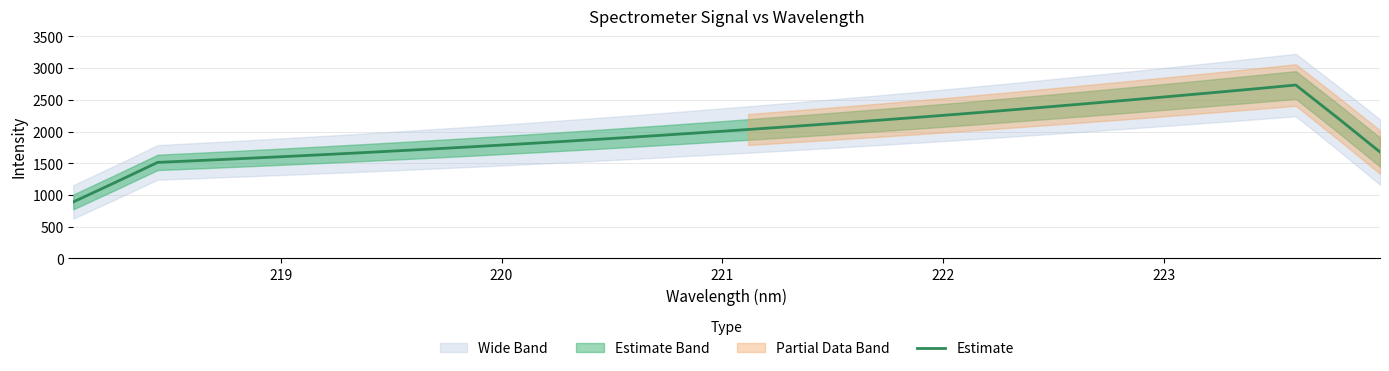

How many interior local peaks (higher than both neighbors) does the data have?

1